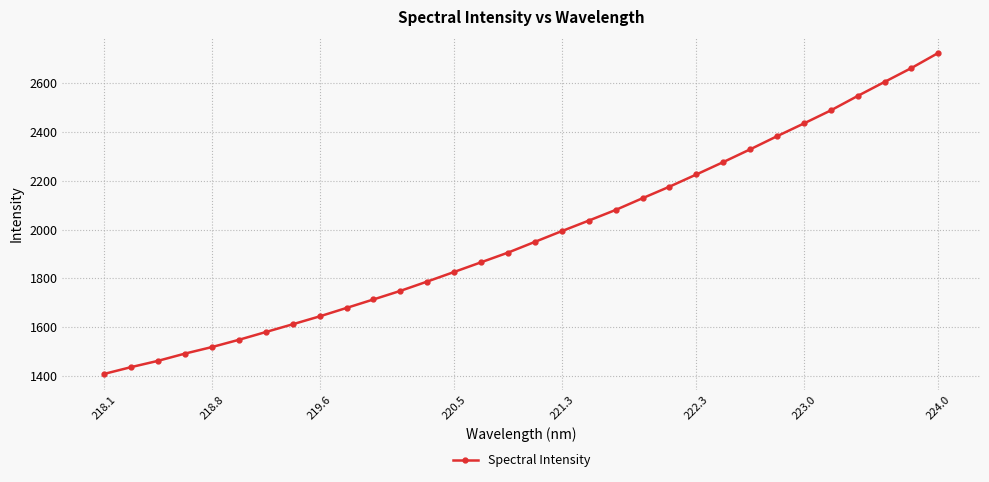

What is the maximum value shown in the chart?

2725.1